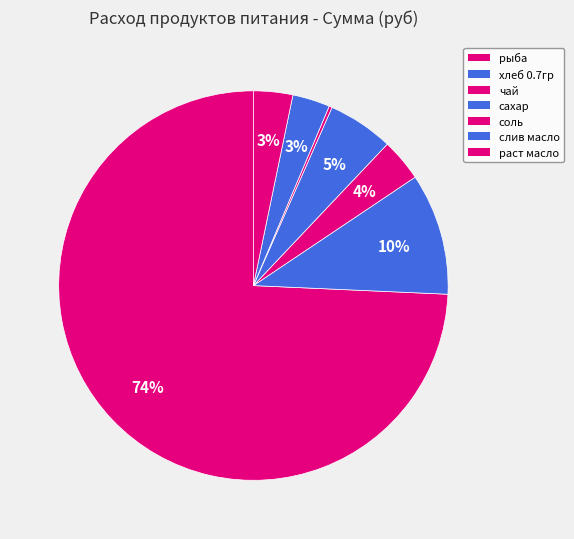

Which has a higher value, хлеб 0.7гр or чай?

хлеб 0.7гр